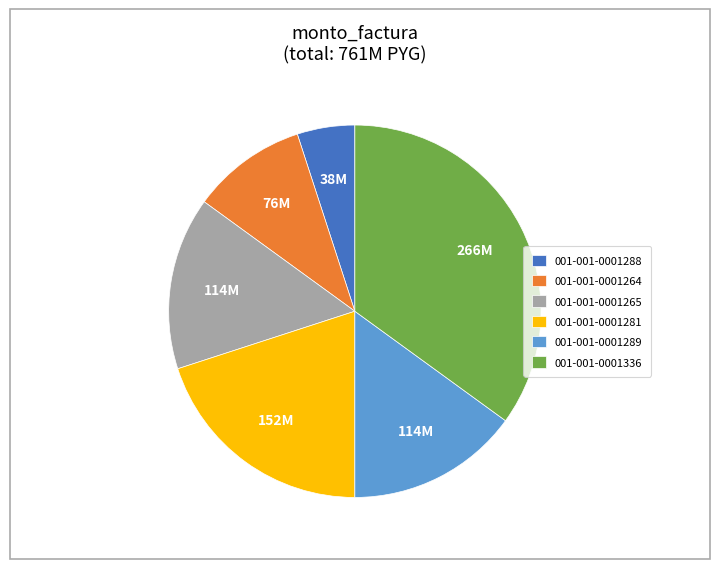

What is the ratio of the value at 001-001-0001288 to the value at 001-001-0001265?

0.3